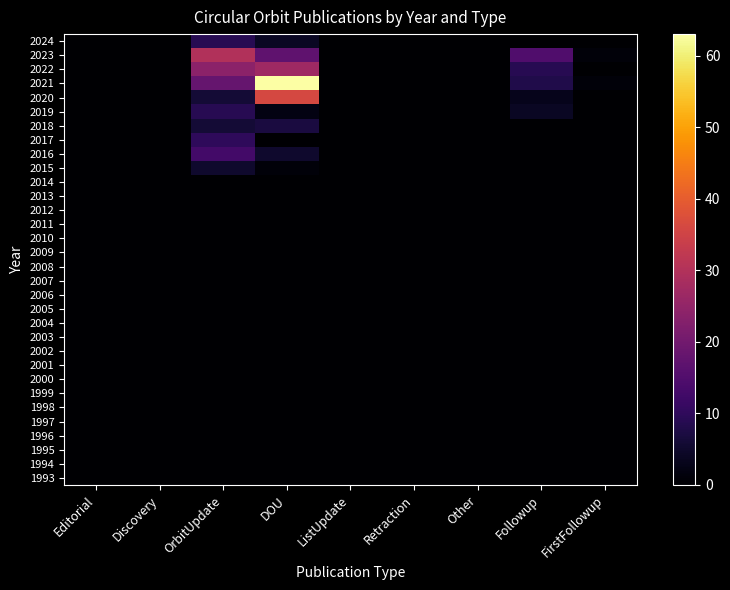

Reading left to right, list all the values displayed in this chart.

2024: Editorial=0	Discovery=0	OrbitUpdate=9	DOU=4	ListUpdate=0	Retraction=0	Other=0	Followup=0	FirstFollowup=0
2023: Editorial=0	Discovery=0	OrbitUpdate=30	DOU=17	ListUpdate=0	Retraction=0	Other=0	Followup=15	FirstFollowup=1
2022: Editorial=0	Discovery=0	OrbitUpdate=24	DOU=27	ListUpdate=0	Retraction=0	Other=0	Followup=9	FirstFollowup=0
2021: Editorial=0	Discovery=0	OrbitUpdate=18	DOU=63	ListUpdate=0	Retraction=0	Other=0	Followup=8	FirstFollowup=1
2020: Editorial=0	Discovery=0	OrbitUpdate=6	DOU=36	ListUpdate=0	Retraction=0	Other=0	Followup=3	FirstFollowup=0
2019: Editorial=0	Discovery=0	OrbitUpdate=9	DOU=2	ListUpdate=0	Retraction=0	Other=0	Followup=4	FirstFollowup=0
2018: Editorial=0	Discovery=0	OrbitUpdate=6	DOU=7	ListUpdate=0	Retraction=0	Other=0	Followup=0	FirstFollowup=0
2017: Editorial=0	Discovery=0	OrbitUpdate=10	DOU=0	ListUpdate=0	Retraction=0	Other=0	Followup=0	FirstFollowup=0
2016: Editorial=0	Discovery=0	OrbitUpdate=13	DOU=5	ListUpdate=0	Retraction=0	Other=0	Followup=0	FirstFollowup=0
2015: Editorial=0	Discovery=0	OrbitUpdate=5	DOU=1	ListUpdate=0	Retraction=0	Other=0	Followup=0	FirstFollowup=0
2014: Editorial=0	Discovery=0	OrbitUpdate=0	DOU=0	ListUpdate=0	Retraction=0	Other=0	Followup=0	FirstFollowup=0
2013: Editorial=0	Discovery=0	OrbitUpdate=0	DOU=0	ListUpdate=0	Retraction=0	Other=0	Followup=0	FirstFollowup=0
2012: Editorial=0	Discovery=0	OrbitUpdate=0	DOU=0	ListUpdate=0	Retraction=0	Other=0	Followup=0	FirstFollowup=0
2011: Editorial=0	Discovery=0	OrbitUpdate=0	DOU=0	ListUpdate=0	Retraction=0	Other=0	Followup=0	FirstFollowup=0
2010: Editorial=0	Discovery=0	OrbitUpdate=0	DOU=0	ListUpdate=0	Retraction=0	Other=0	Followup=0	FirstFollowup=0
2009: Editorial=0	Discovery=0	OrbitUpdate=0	DOU=0	ListUpdate=0	Retraction=0	Other=0	Followup=0	FirstFollowup=0
2008: Editorial=0	Discovery=0	OrbitUpdate=0	DOU=0	ListUpdate=0	Retraction=0	Other=0	Followup=0	FirstFollowup=0
2007: Editorial=0	Discovery=0	OrbitUpdate=0	DOU=0	ListUpdate=0	Retraction=0	Other=0	Followup=0	FirstFollowup=0
2006: Editorial=0	Discovery=0	OrbitUpdate=0	DOU=0	ListUpdate=0	Retraction=0	Other=0	Followup=0	FirstFollowup=0
2005: Editorial=0	Discovery=0	OrbitUpdate=0	DOU=0	ListUpdate=0	Retraction=0	Other=0	Followup=0	FirstFollowup=0
2004: Editorial=0	Discovery=0	OrbitUpdate=0	DOU=0	ListUpdate=0	Retraction=0	Other=0	Followup=0	FirstFollowup=0
2003: Editorial=0	Discovery=0	OrbitUpdate=0	DOU=0	ListUpdate=0	Retraction=0	Other=0	Followup=0	FirstFollowup=0
2002: Editorial=0	Discovery=0	OrbitUpdate=0	DOU=0	ListUpdate=0	Retraction=0	Other=0	Followup=0	FirstFollowup=0
2001: Editorial=0	Discovery=0	OrbitUpdate=0	DOU=0	ListUpdate=0	Retraction=0	Other=0	Followup=0	FirstFollowup=0
2000: Editorial=0	Discovery=0	OrbitUpdate=0	DOU=0	ListUpdate=0	Retraction=0	Other=0	Followup=0	FirstFollowup=0
1999: Editorial=0	Discovery=0	OrbitUpdate=0	DOU=0	ListUpdate=0	Retraction=0	Other=0	Followup=0	FirstFollowup=0
1998: Editorial=0	Discovery=0	OrbitUpdate=0	DOU=0	ListUpdate=0	Retraction=0	Other=0	Followup=0	FirstFollowup=0
1997: Editorial=0	Discovery=0	OrbitUpdate=0	DOU=0	ListUpdate=0	Retraction=0	Other=0	Followup=0	FirstFollowup=0
1996: Editorial=0	Discovery=0	OrbitUpdate=0	DOU=0	ListUpdate=0	Retraction=0	Other=0	Followup=0	FirstFollowup=0
1995: Editorial=0	Discovery=0	OrbitUpdate=0	DOU=0	ListUpdate=0	Retraction=0	Other=0	Followup=0	FirstFollowup=0
1994: Editorial=0	Discovery=0	OrbitUpdate=0	DOU=0	ListUpdate=0	Retraction=0	Other=0	Followup=0	FirstFollowup=0
1993: Editorial=0	Discovery=0	OrbitUpdate=0	DOU=0	ListUpdate=0	Retraction=0	Other=0	Followup=0	FirstFollowup=0